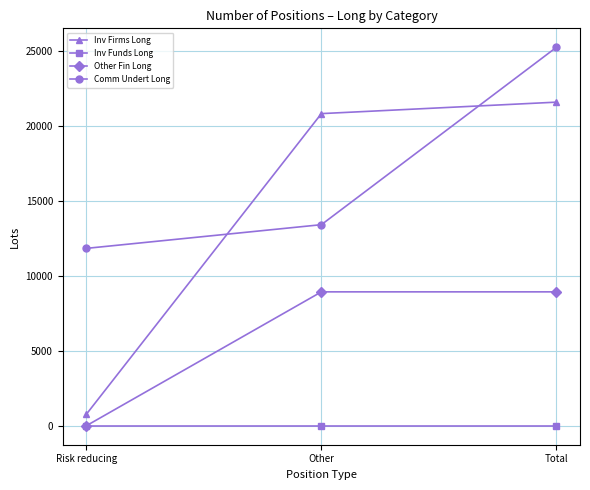

What is the label of the 3rd point from the left?

Total